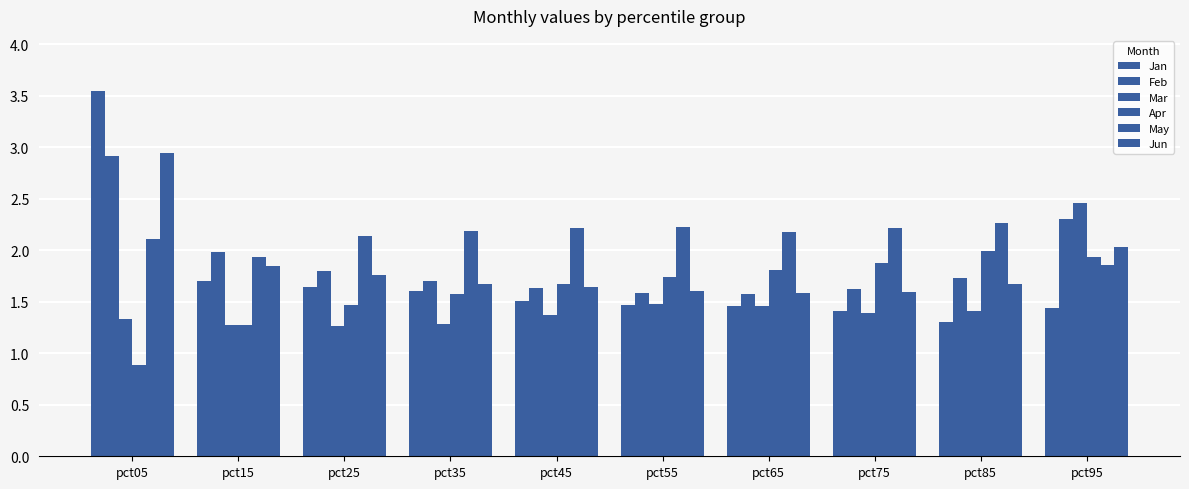

What is the maximum value shown in the chart?

3.6